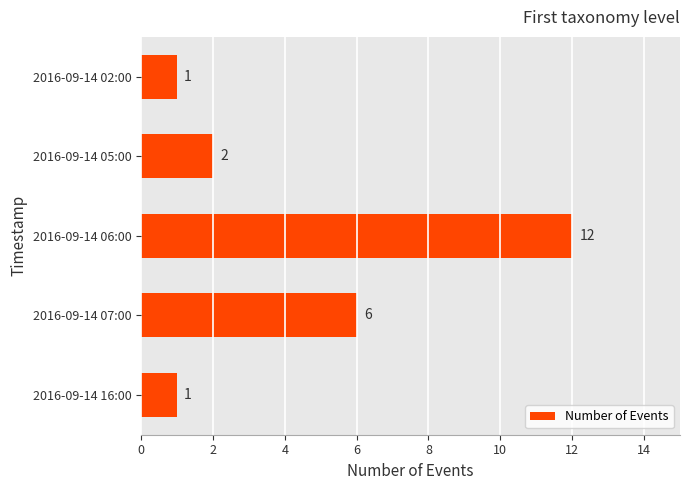

Which category has the highest value across all series?

2016-09-14 06:00